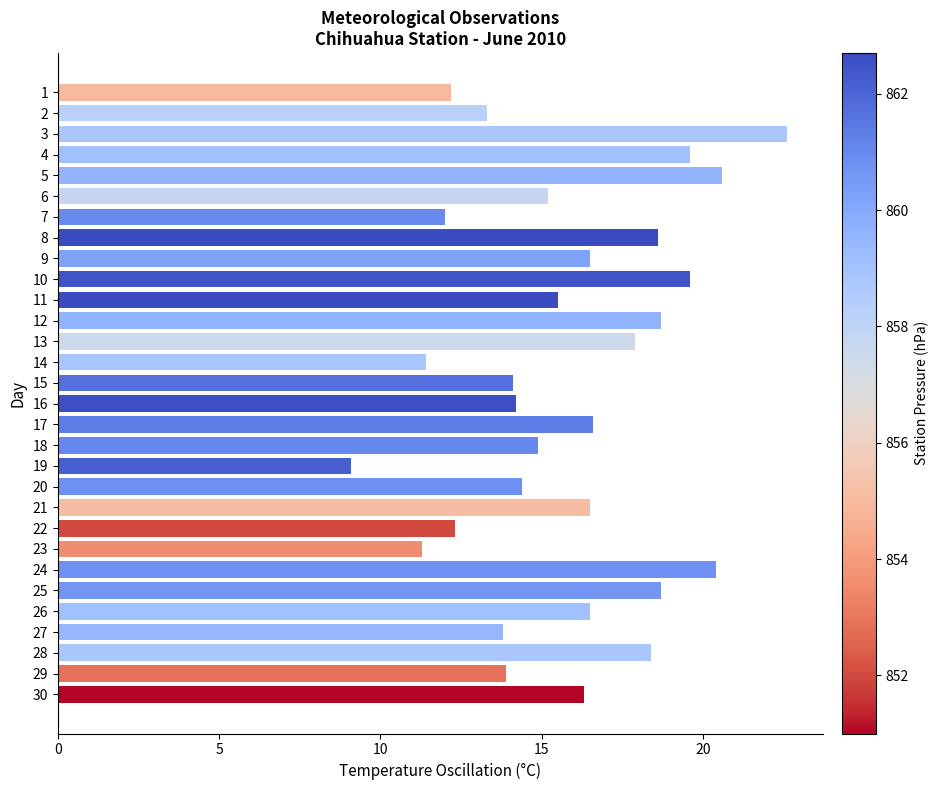

How many bars are there in total?

30